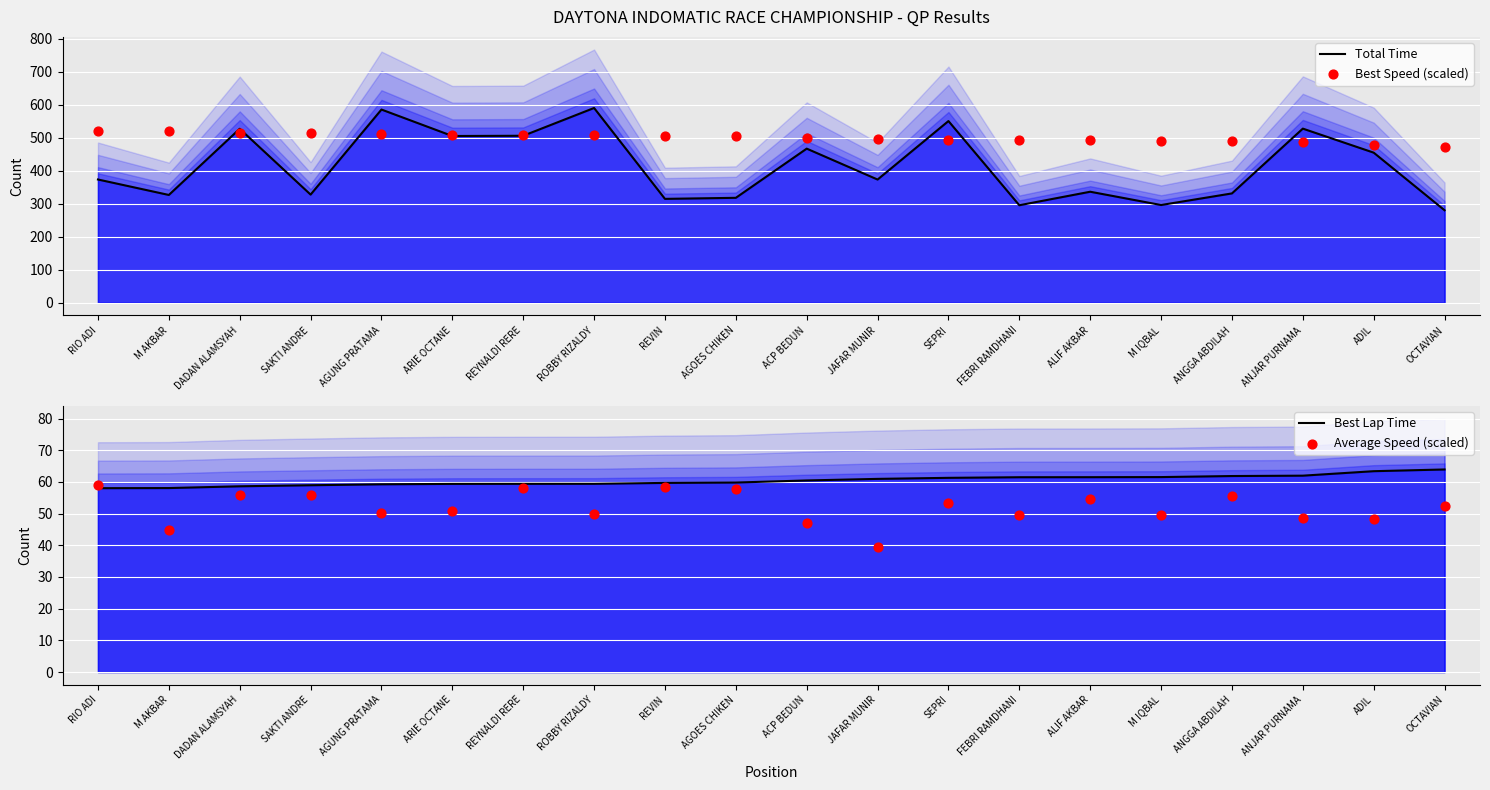

Which series has the largest total across all categories?

Best Speed (scaled)